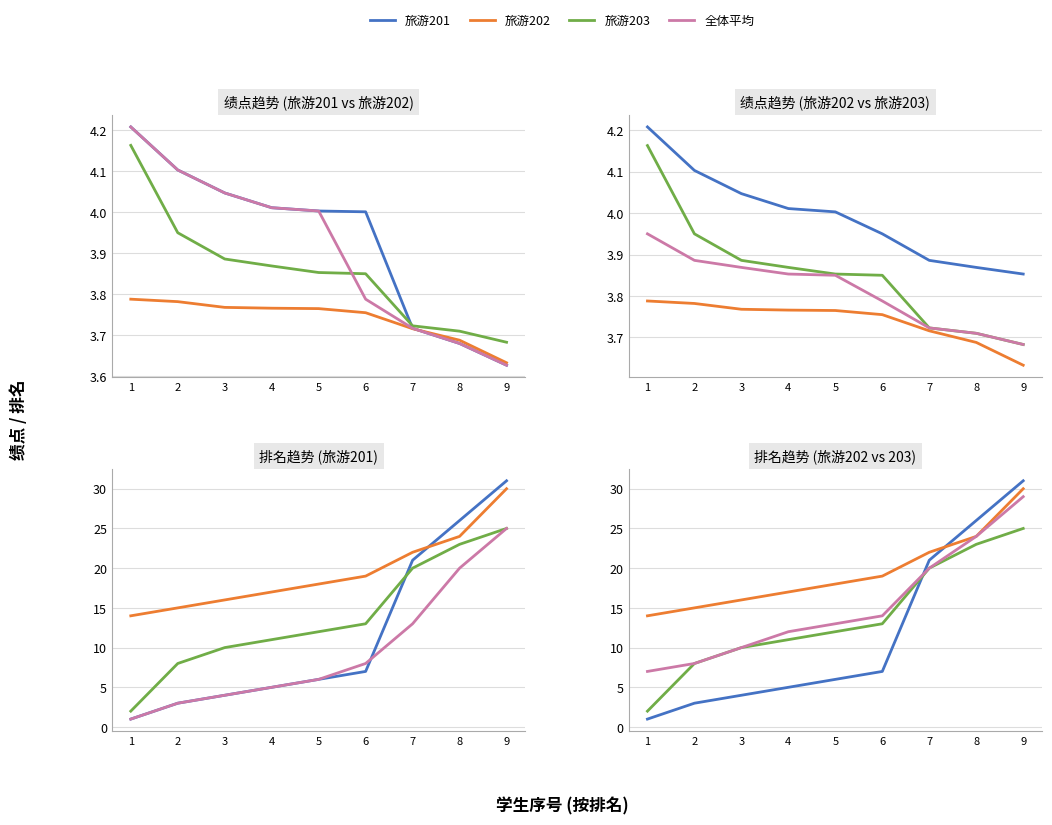

What is the highest value of the 旅游201 series?

31